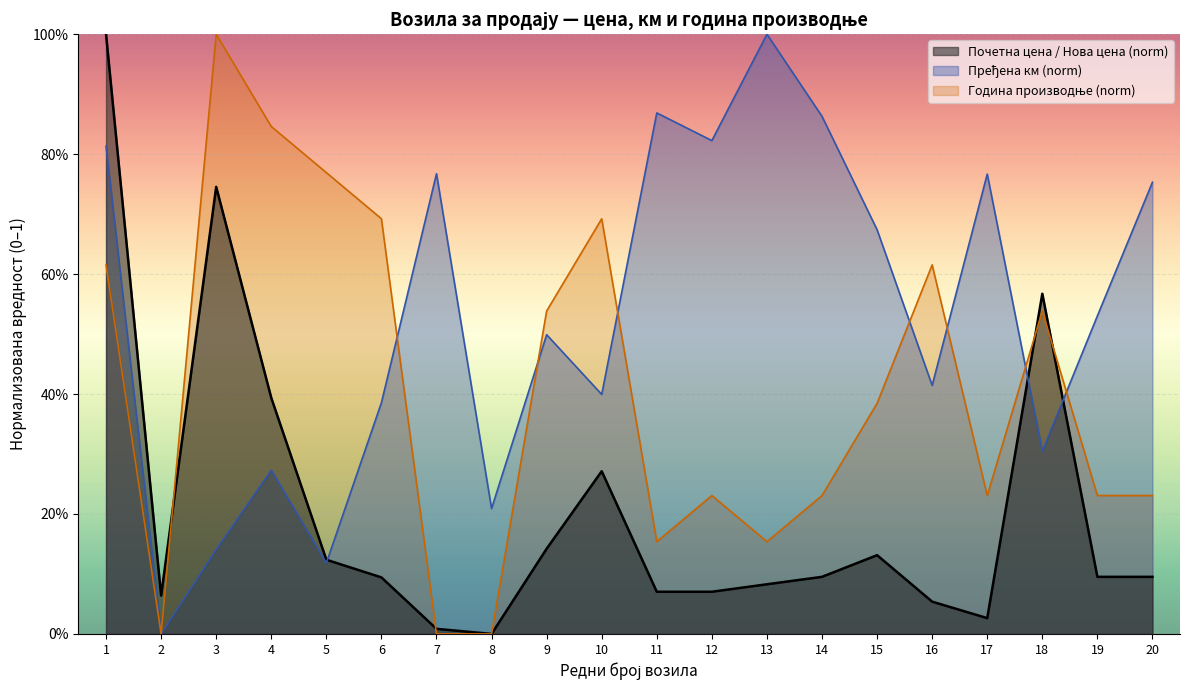

Which series has the largest range (max minus min)?

Почетна цена / Нова цена